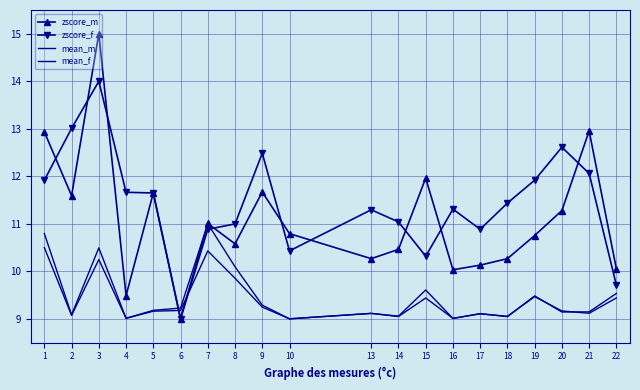

Reading right to left, extract all data points from this chart.

zscore_m: 10.1	13.0	11.3	10.8	10.3	10.1	10.0	12.0	10.5	10.3	10.8	11.7	10.6	11.0	9.0	11.6	9.5	15.0	11.6	12.9
zscore_f: 9.7	12.1	12.6	11.9	11.4	10.9	11.3	10.3	11.0	11.3	10.4	12.5	11.0	10.9	9.0	11.6	11.7	14.0	13.0	11.9
mean_m: 9.5	9.1	9.1	9.5	9.0	9.1	9.0	9.6	9.1	9.1	9.0	9.3	10.1	11.0	9.2	9.2	9.0	10.5	9.1	10.8
mean_f: 9.4	9.1	9.2	9.5	9.1	9.1	9.0	9.4	9.0	9.1	9.0	9.2	9.9	10.4	9.2	9.2	9.0	10.2	9.1	10.5